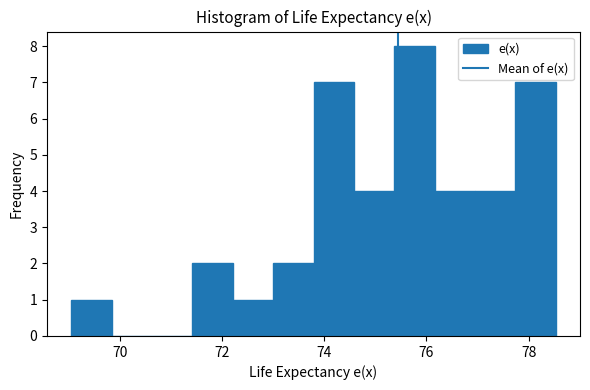

Around what value on the x-axis is the tallest bar? Give the approximate position of its centre, as read against the axis.

75.8